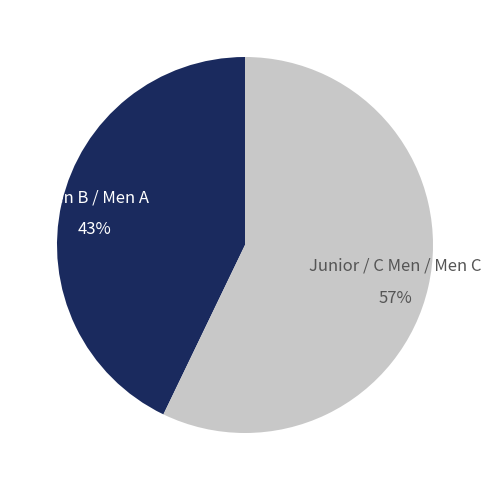

True or false: Junior / C Men / Men C accounts for 50% of the total.

False